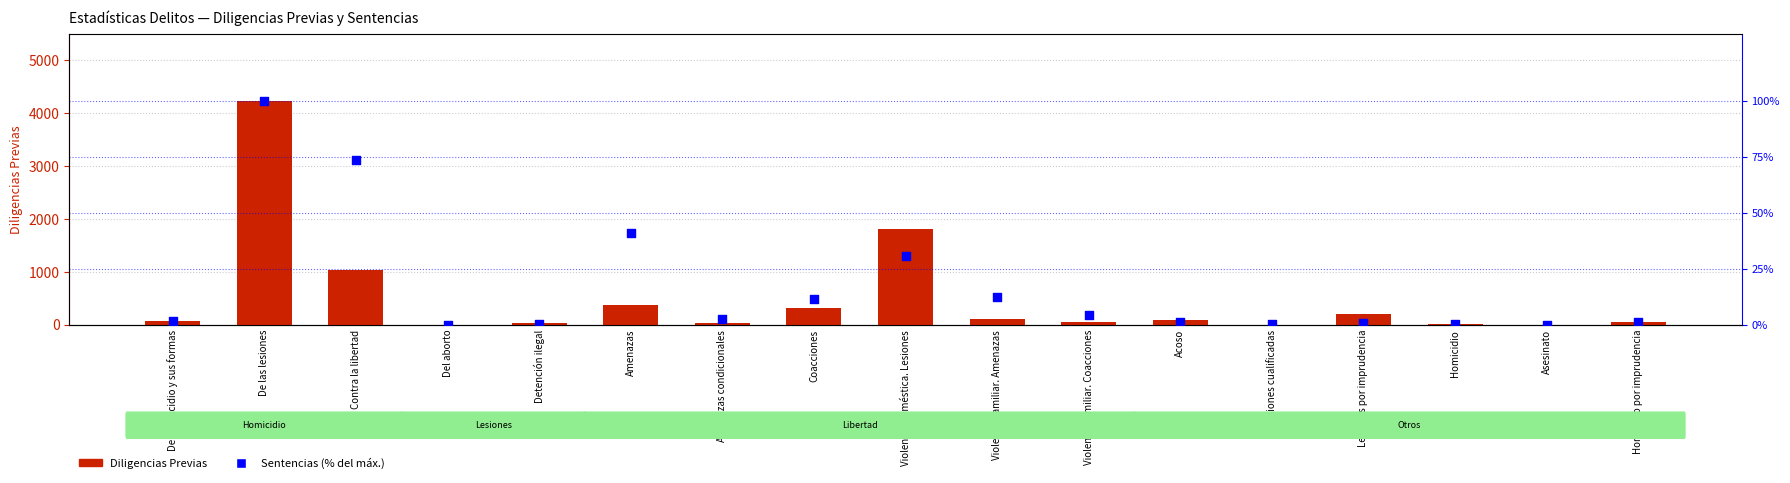

What is the total value across all series at Amenazas condicionales?

28.5